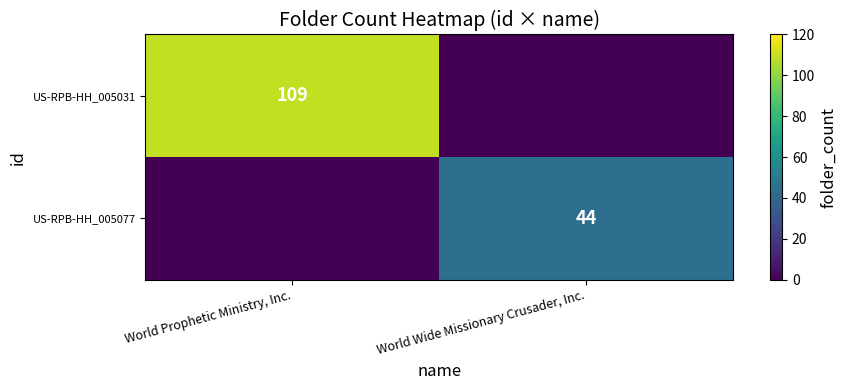

Between World Wide Missionary Crusader, Inc. and World Prophetic Ministry, Inc., which is larger?

World Prophetic Ministry, Inc.